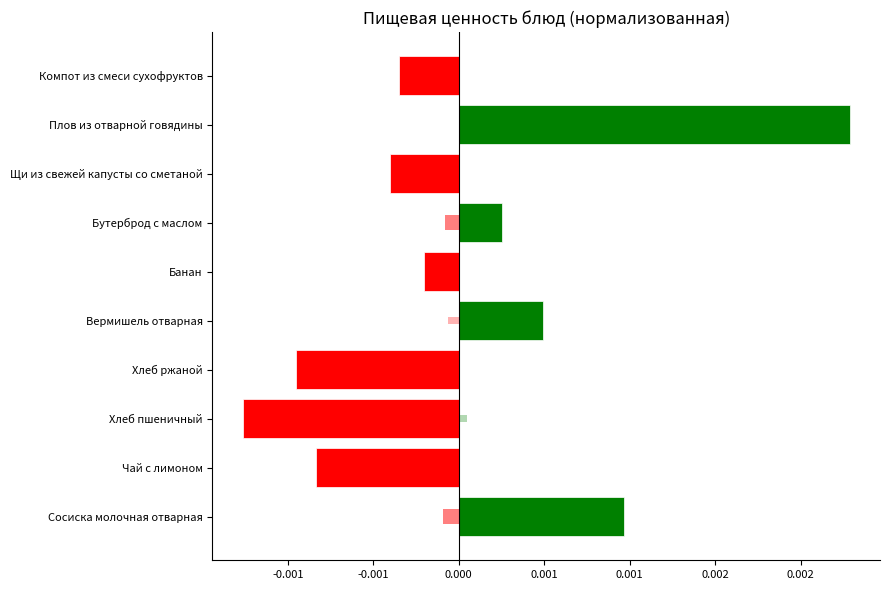

The value at Бутерброд с маслом is 0.0. True or false?

True